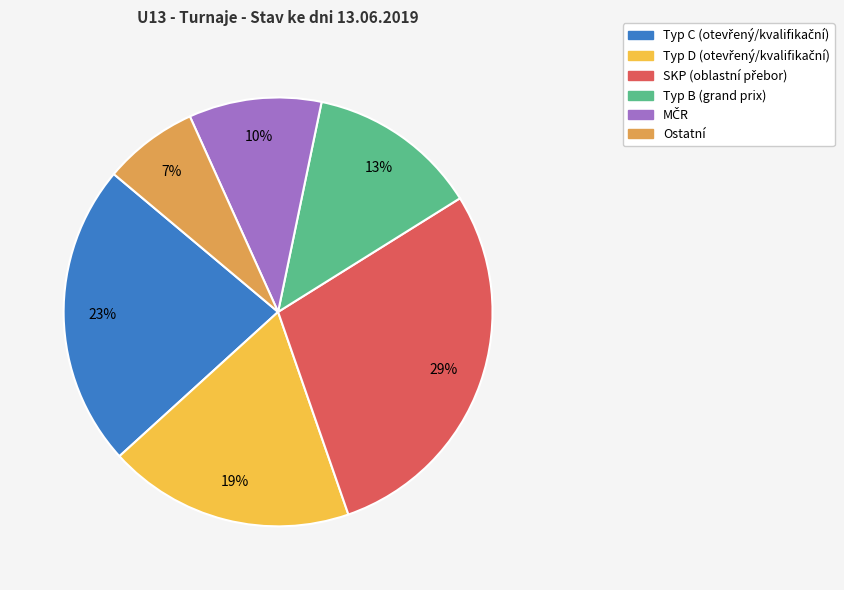

To the nearest percent, what is the average slice percentage?

17%